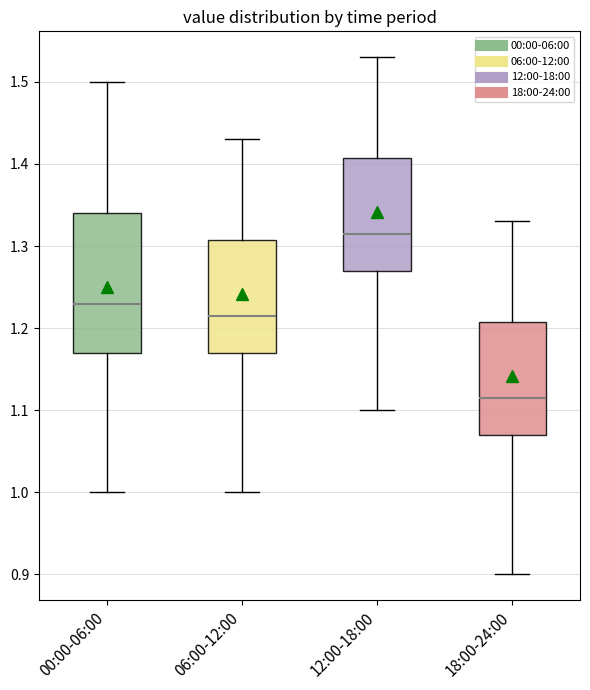

Which box has the lowest median line?

18:00-24:00